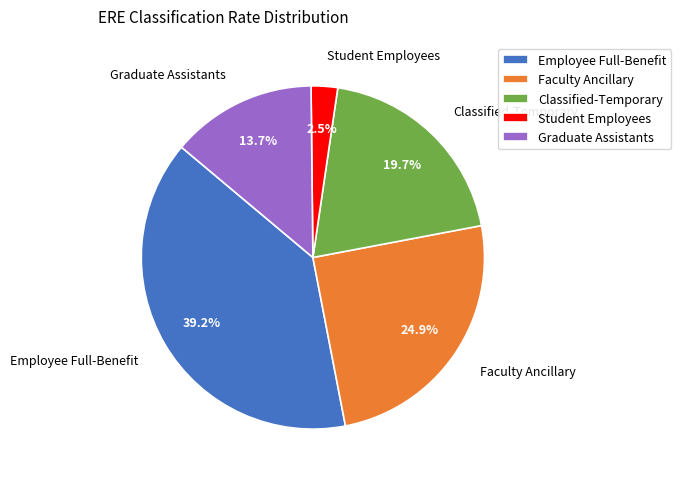

To the nearest percent, what percentage of the pie is Classified-Temporary?

20%